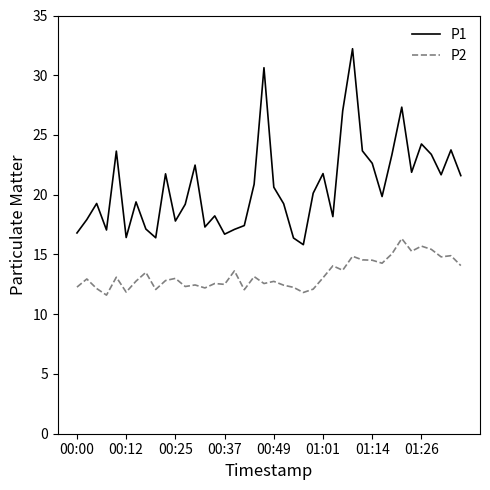

Which series has the widest spread of values?

P1